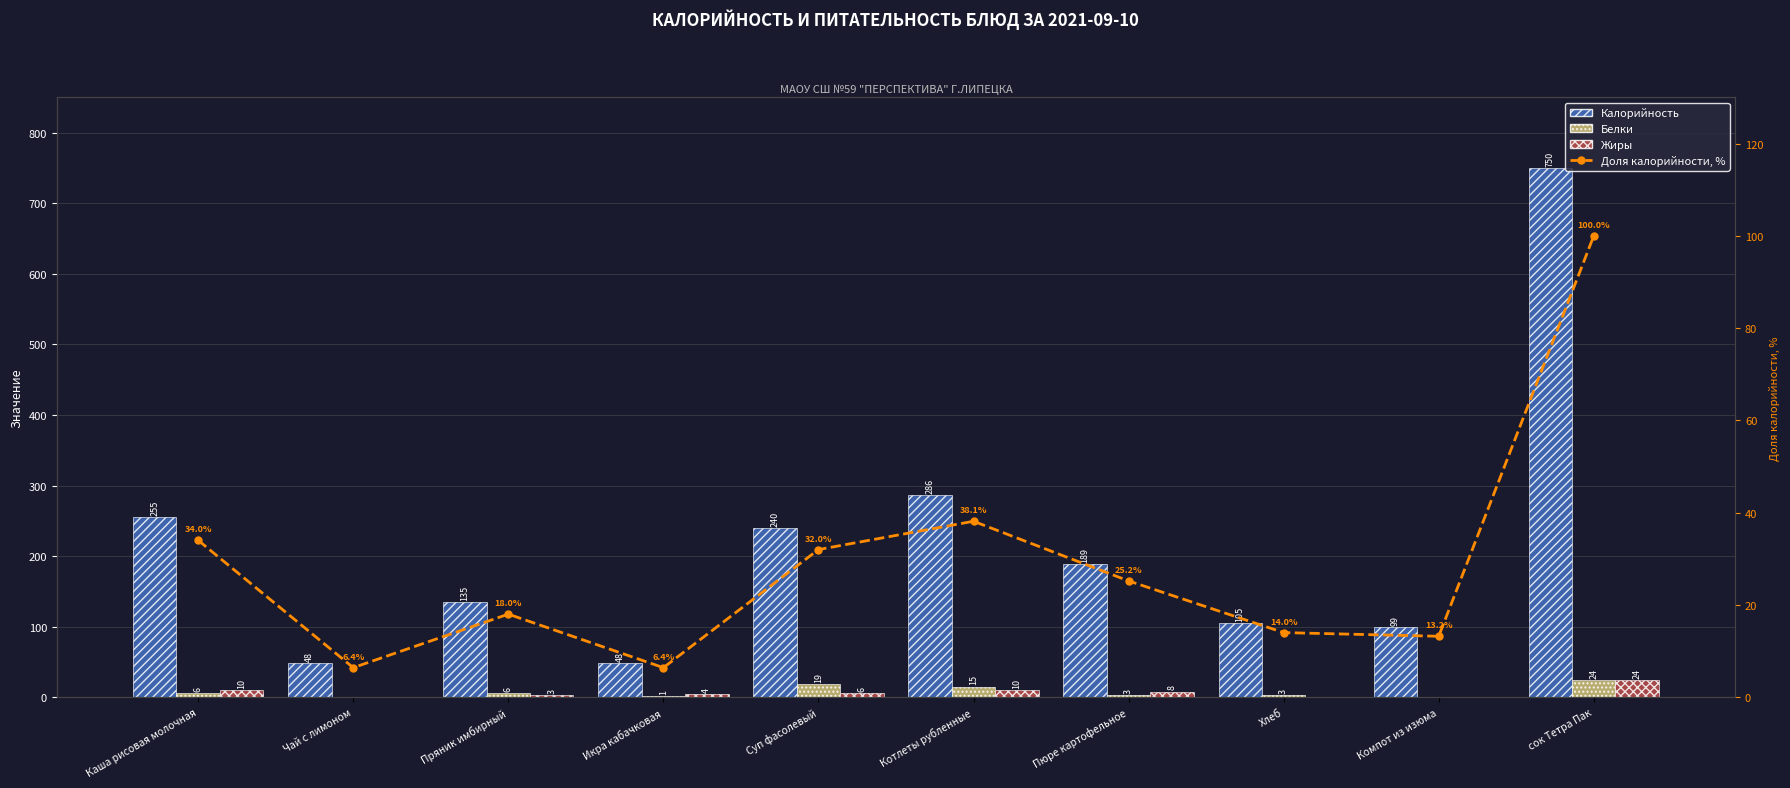

What is the difference between the maximum and minimum values in the Доля калорийности, % series?

93.6